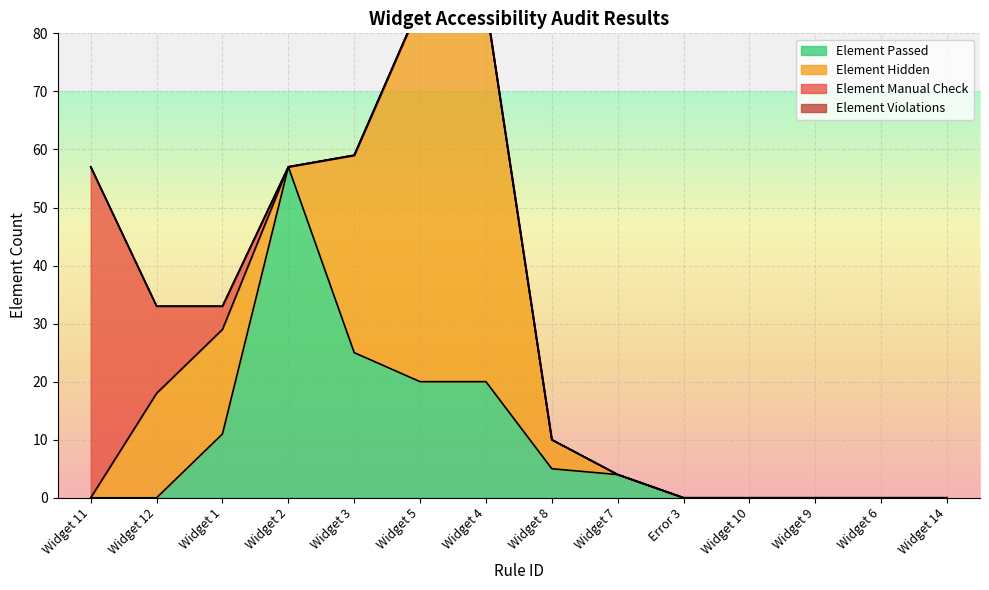

True or false: Element Violations and Element Hidden intersect in this chart.

False